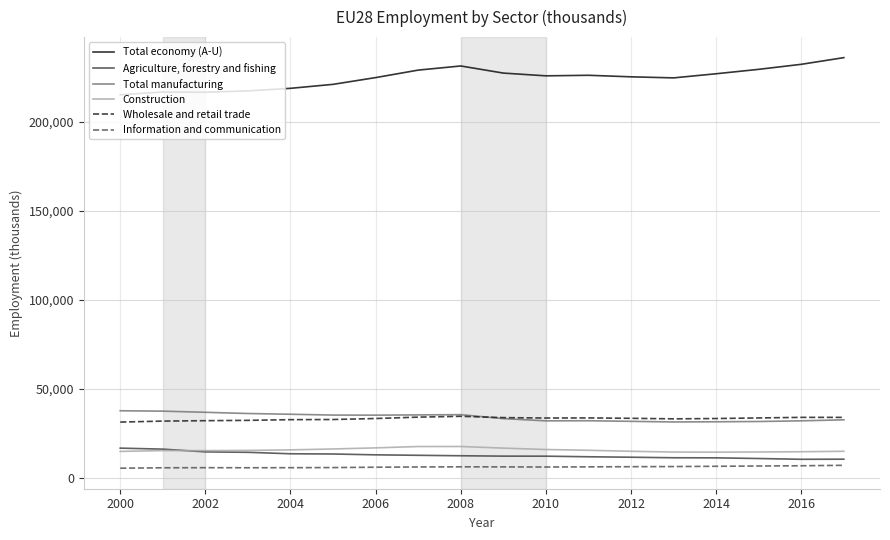

What is the greatest value displayed?

235892.9